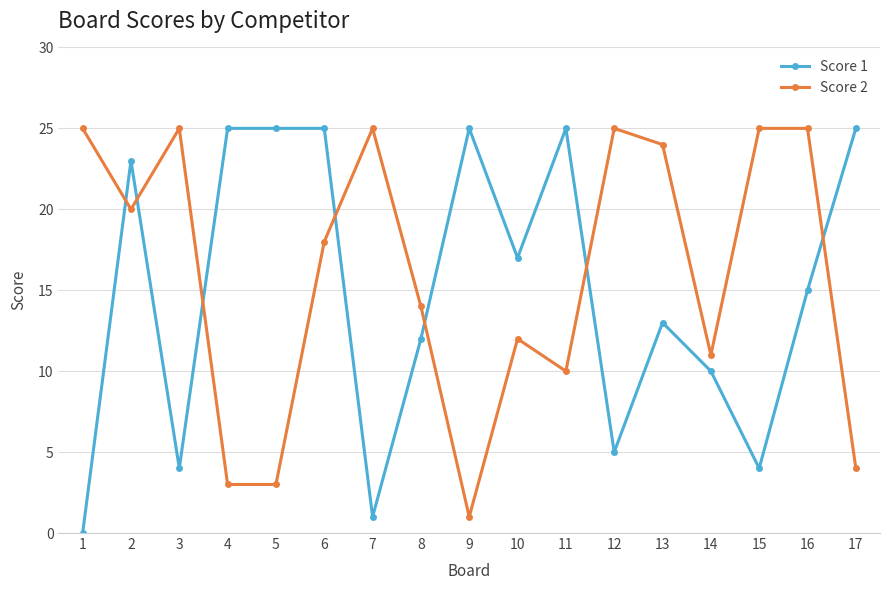

What is the value of the Score 1 point at the 15th from the left?

4